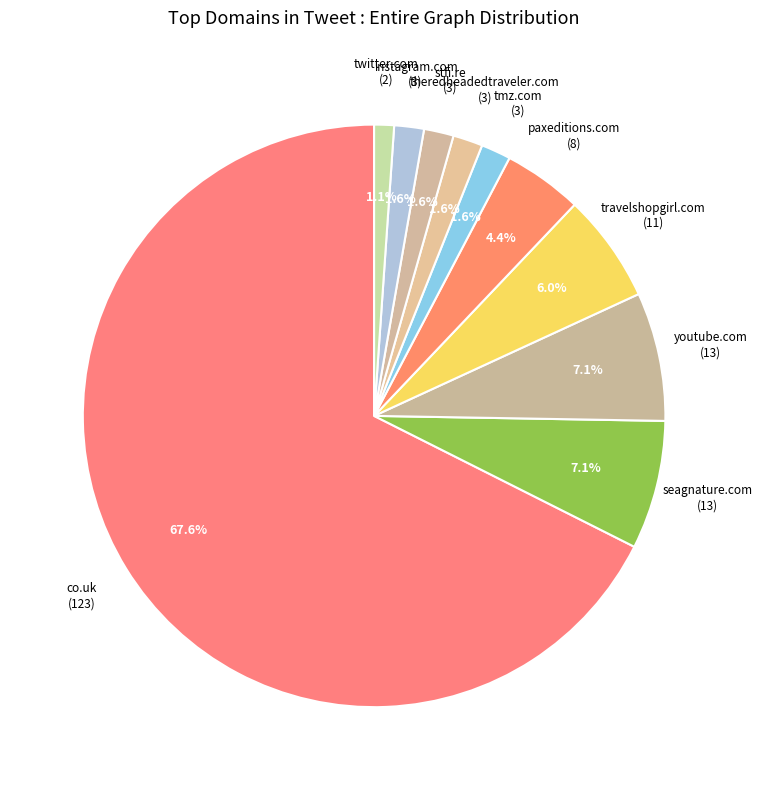

Approximately how many times larger is the value at tmz.com compared to paxeditions.com?

0.4